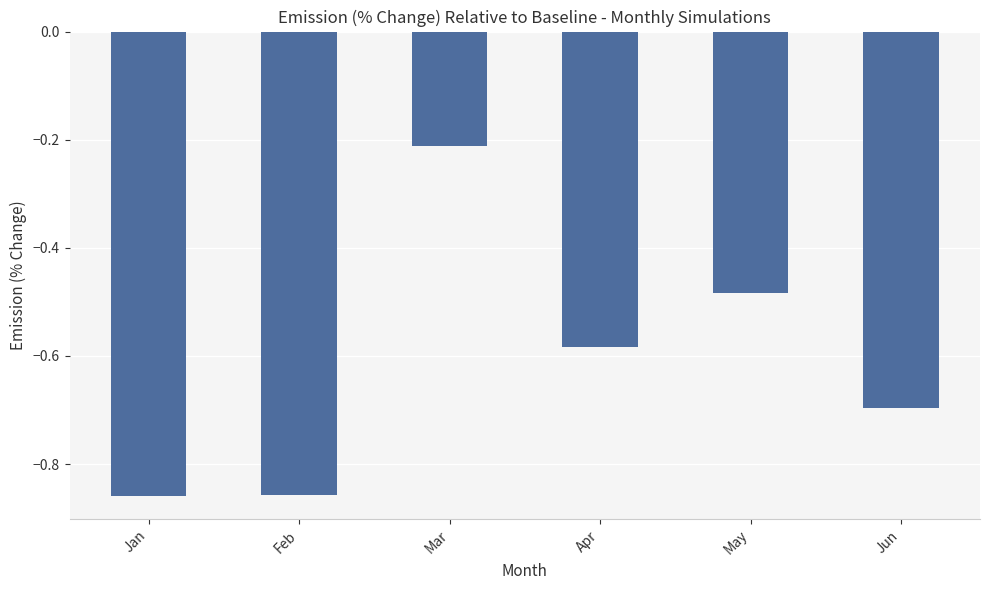

How many categories are shown in the chart?

6